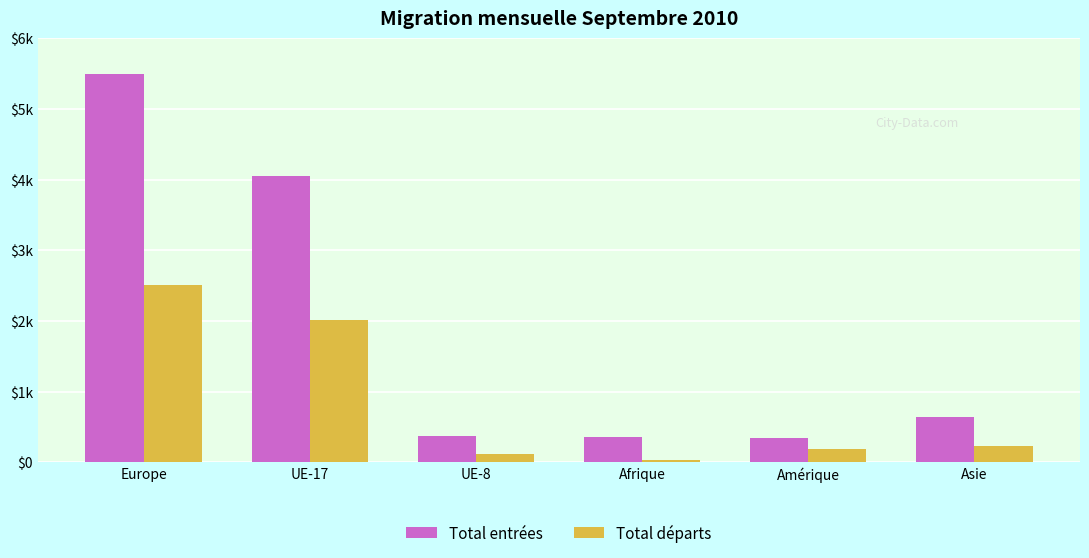

Which category has the highest value across all series?

Europe